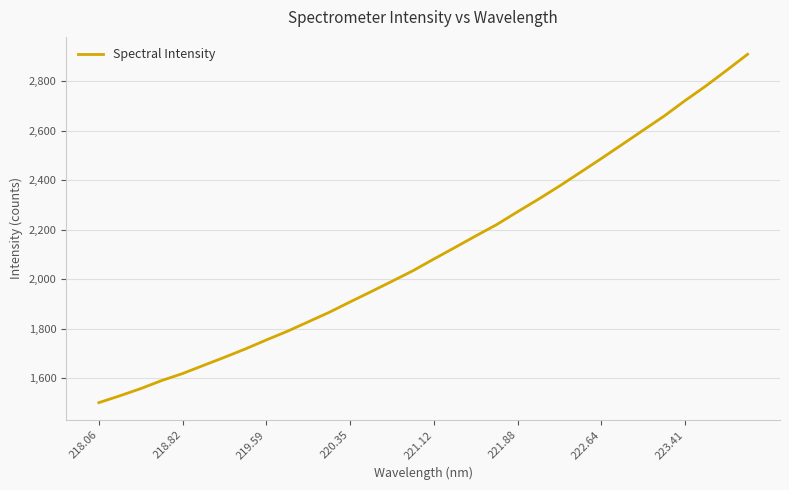

True or false: the data has more than 0 interior local peaks.

False